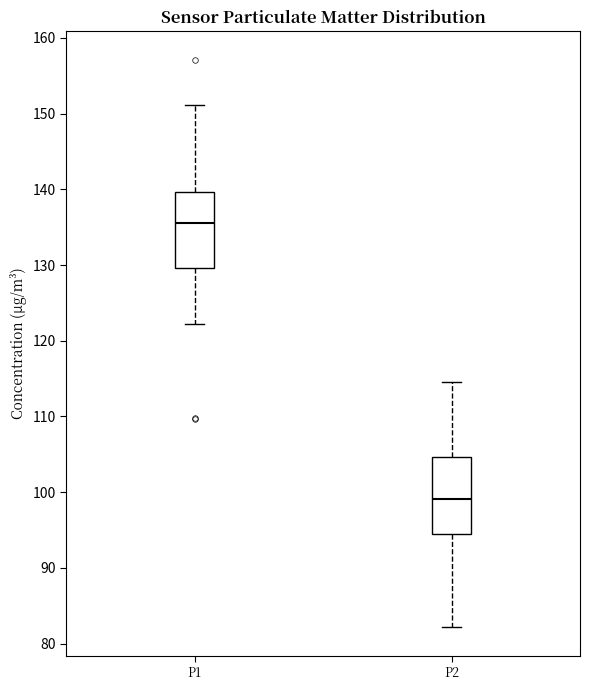

Which box's median line is the highest?

P1